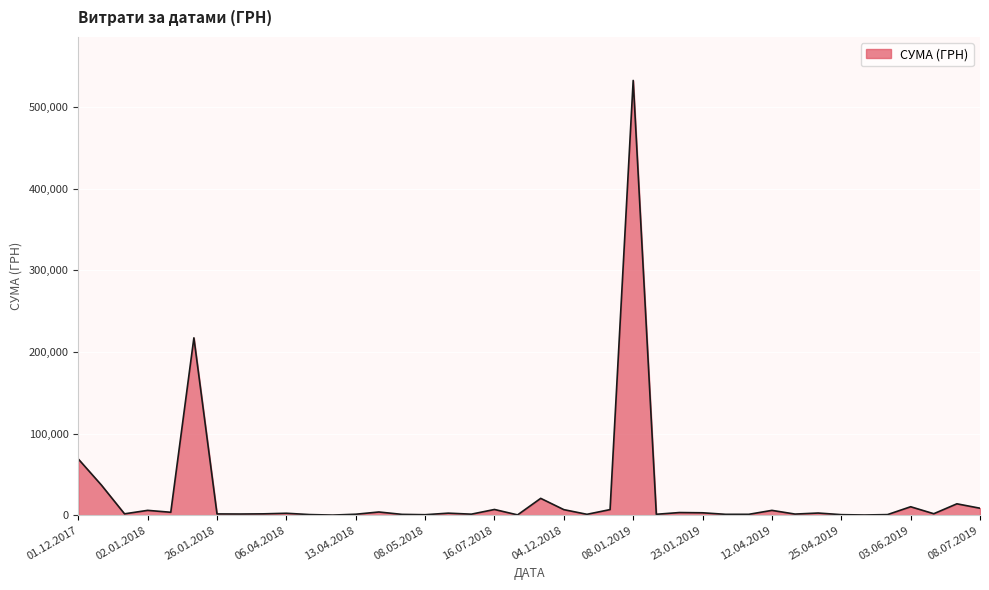

What is the difference between the maximum and minimum values?

532657.7